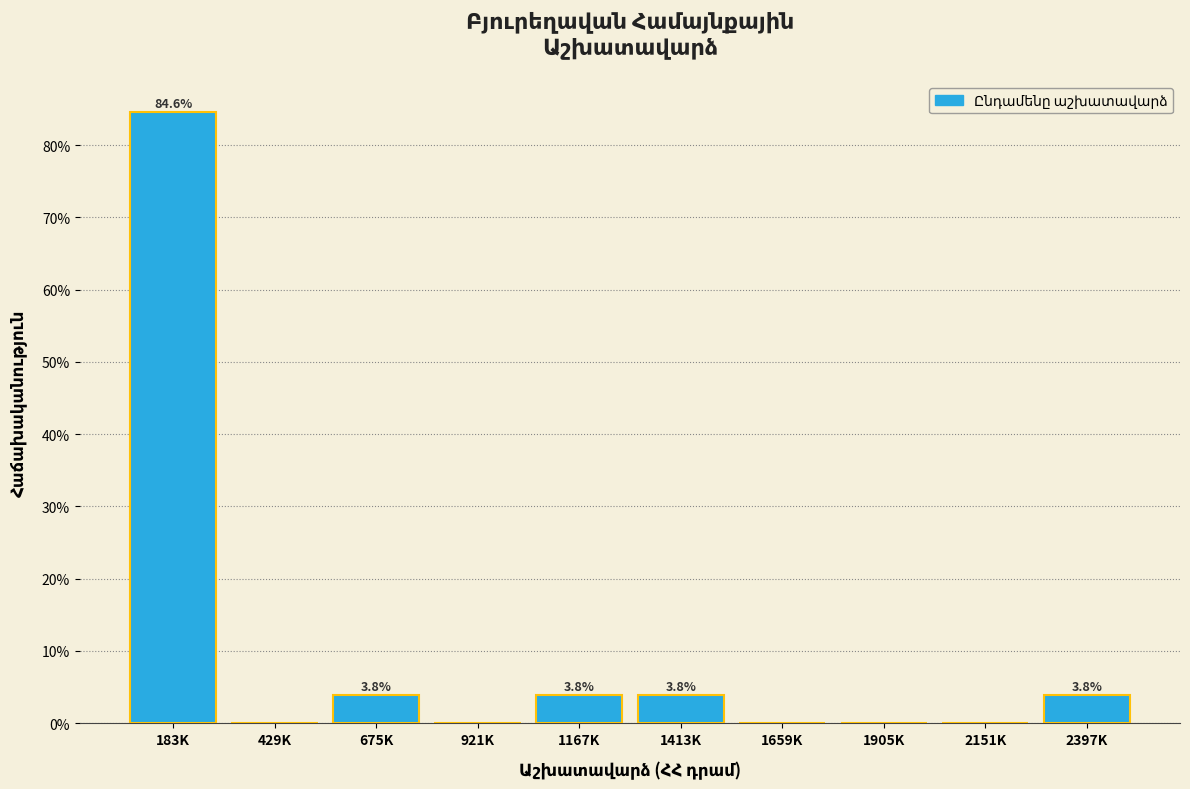

Reading left to right, what are all the values shown in this chart?

183K=84.6	429K=0.0	675K=3.8	921K=0.0	1167K=3.8	1413K=3.8	1659K=0.0	1905K=0.0	2151K=0.0	2397K=3.8